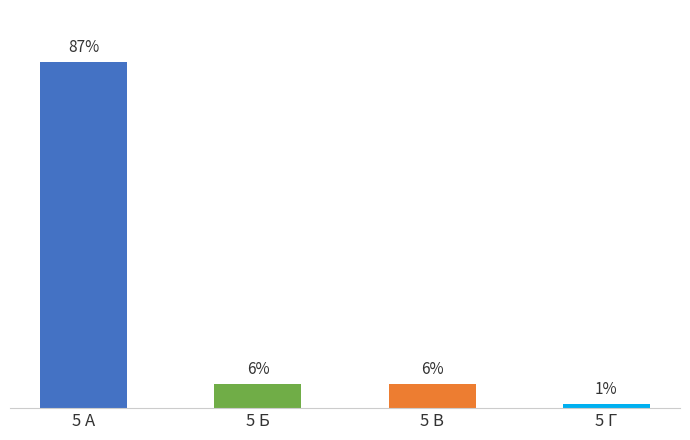

Which has a higher value, 5 В or 5 Б?

5 В